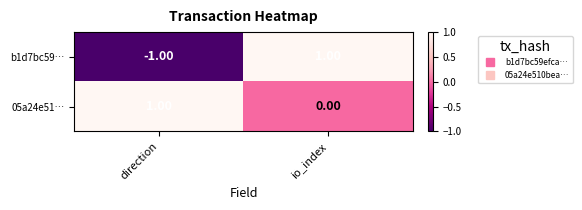

Which label corresponds to the smallest value in the chart?

direction